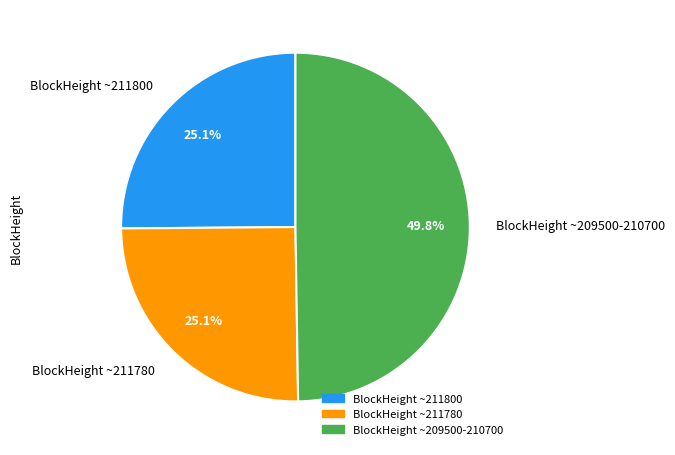

Which category has the biggest portion of the pie?

BlockHeight ~209500-210700